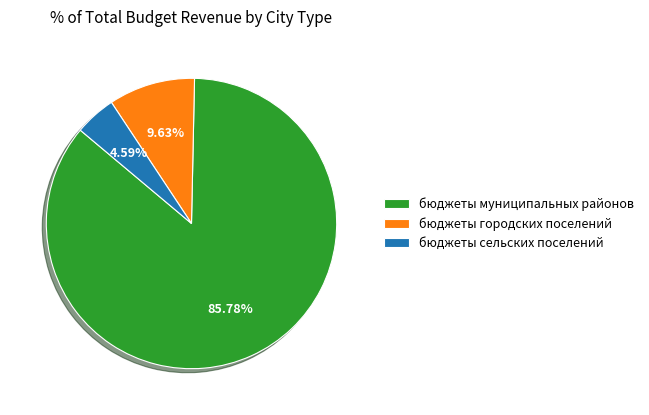

Combined, do бюджеты сельских поселений and бюджеты муниципальных районов account for over 50%?

Yes